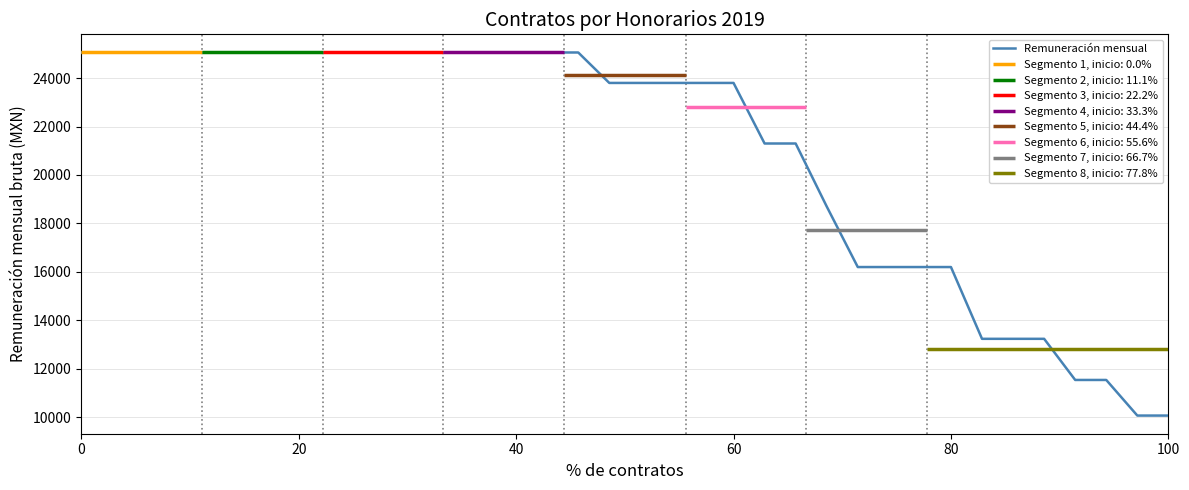

What is the maximum value for Remuneración mensual?

25057